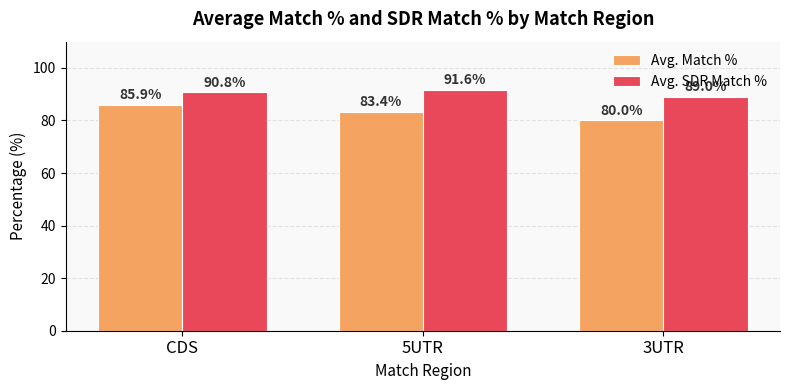

List the series in order of their overall mean, lowest first.

Avg. Match %, Avg. SDR Match %